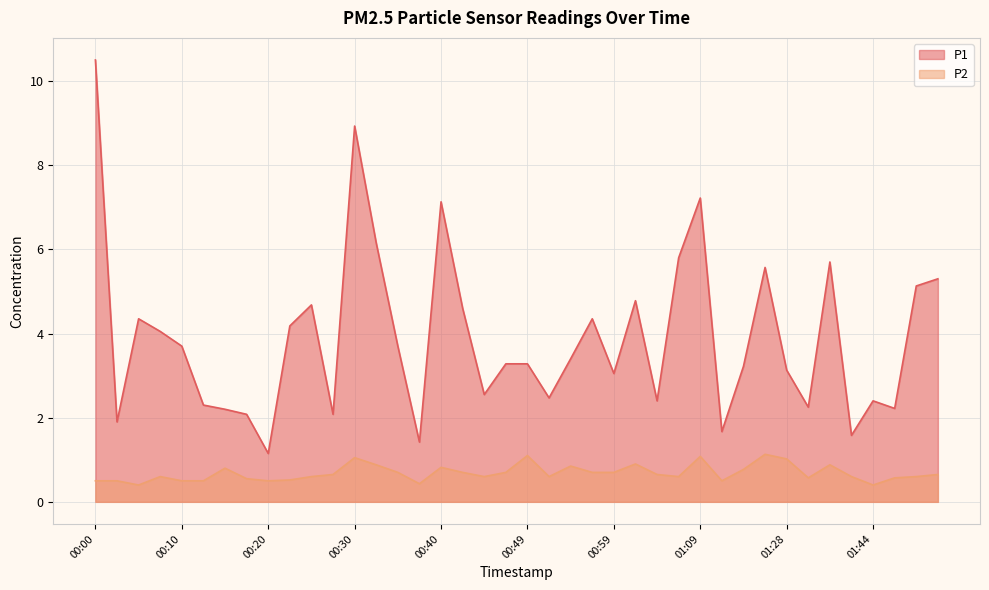

Count the number of categories in the chart.

40